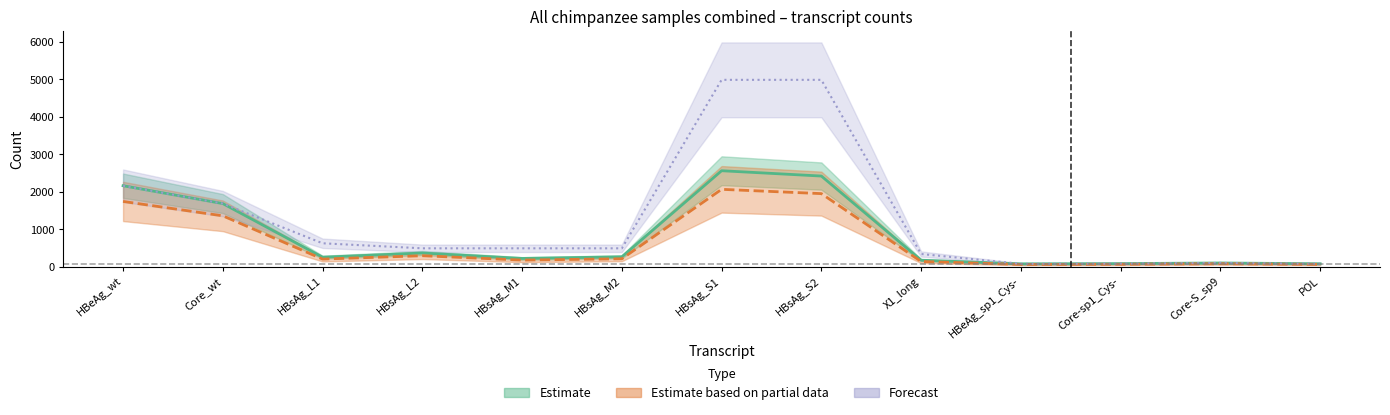

Count the number of data series in this chart.

3